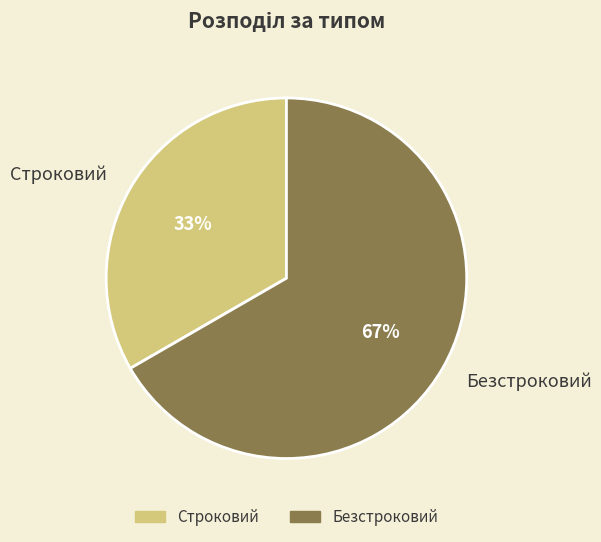

Does any single category account for the majority?

Yes